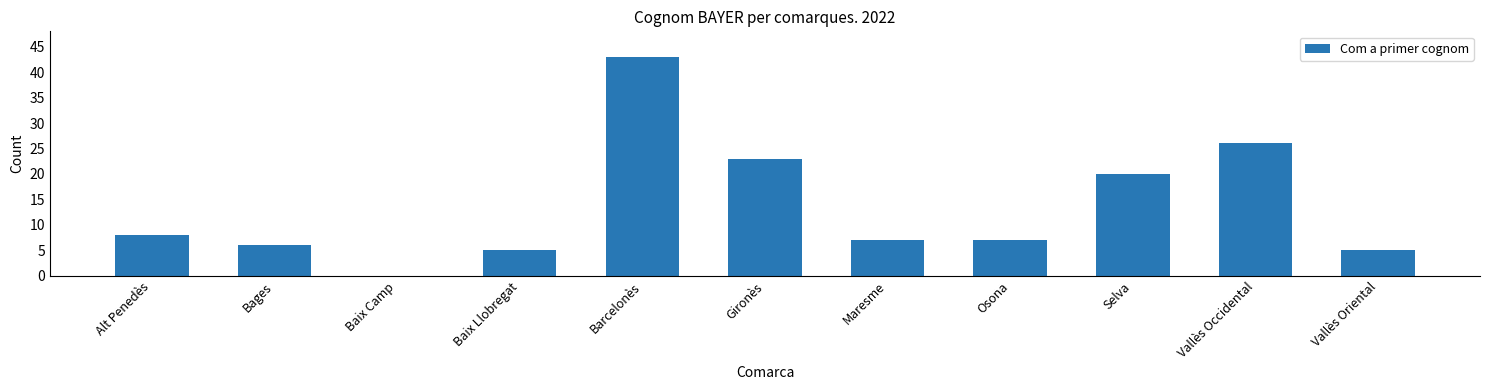

How many values are above zero?

10